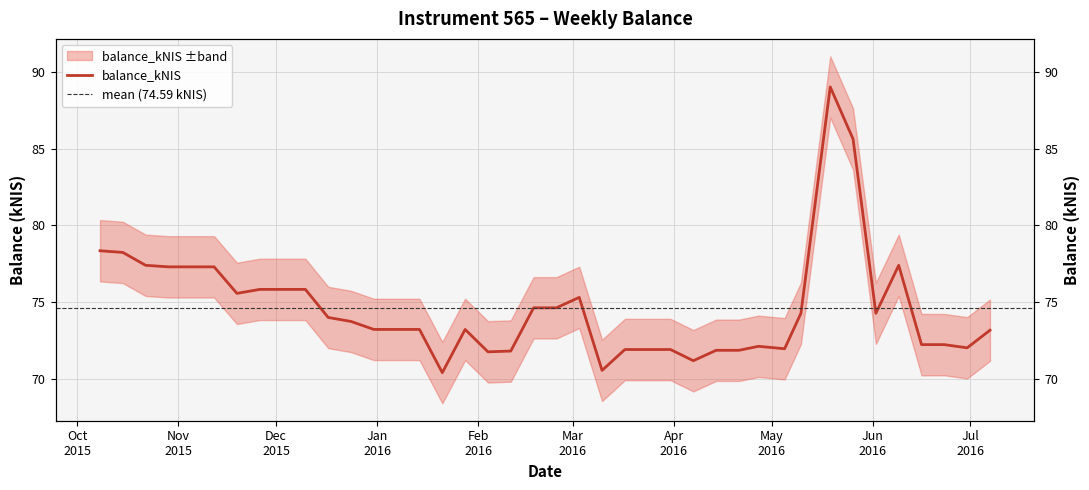

What is the sum of all values?

2983.6